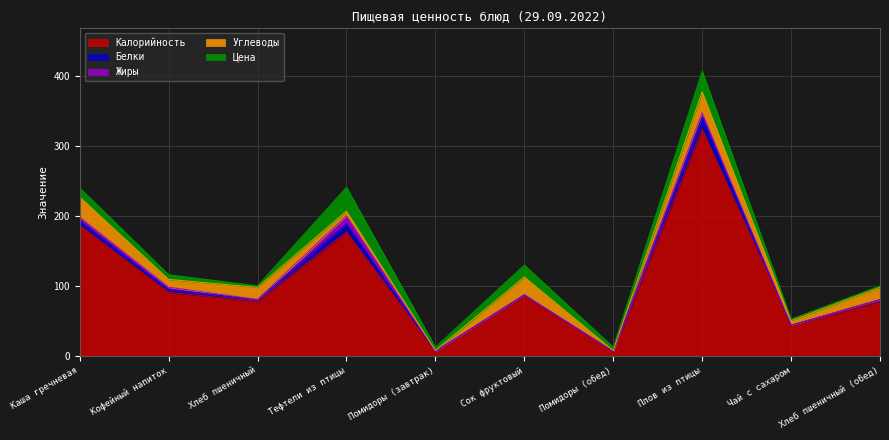

What is the approximate value of Цена at Кофейный напиток?

6.7